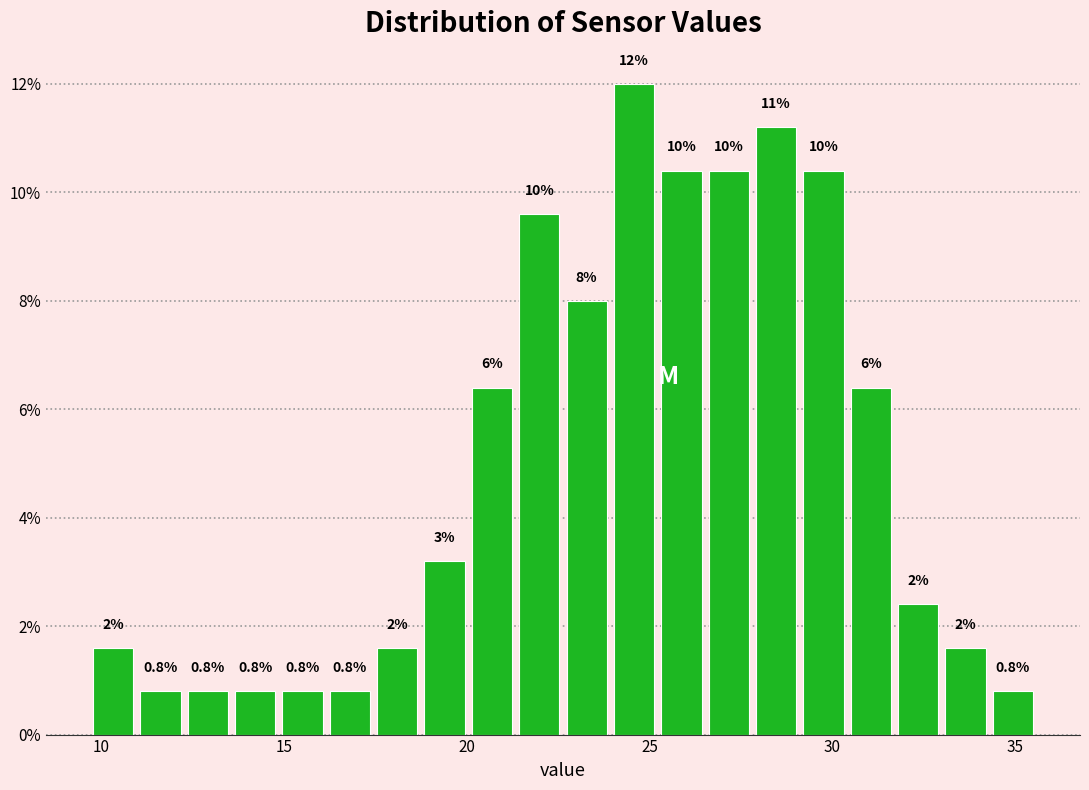

Around what value on the x-axis is the tallest bar? Give the approximate position of its centre, as read against the axis.

24.5